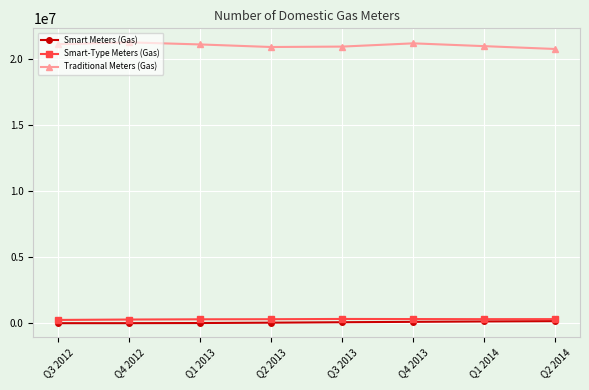

Which series has the widest spread of values?

Traditional Meters (Gas)